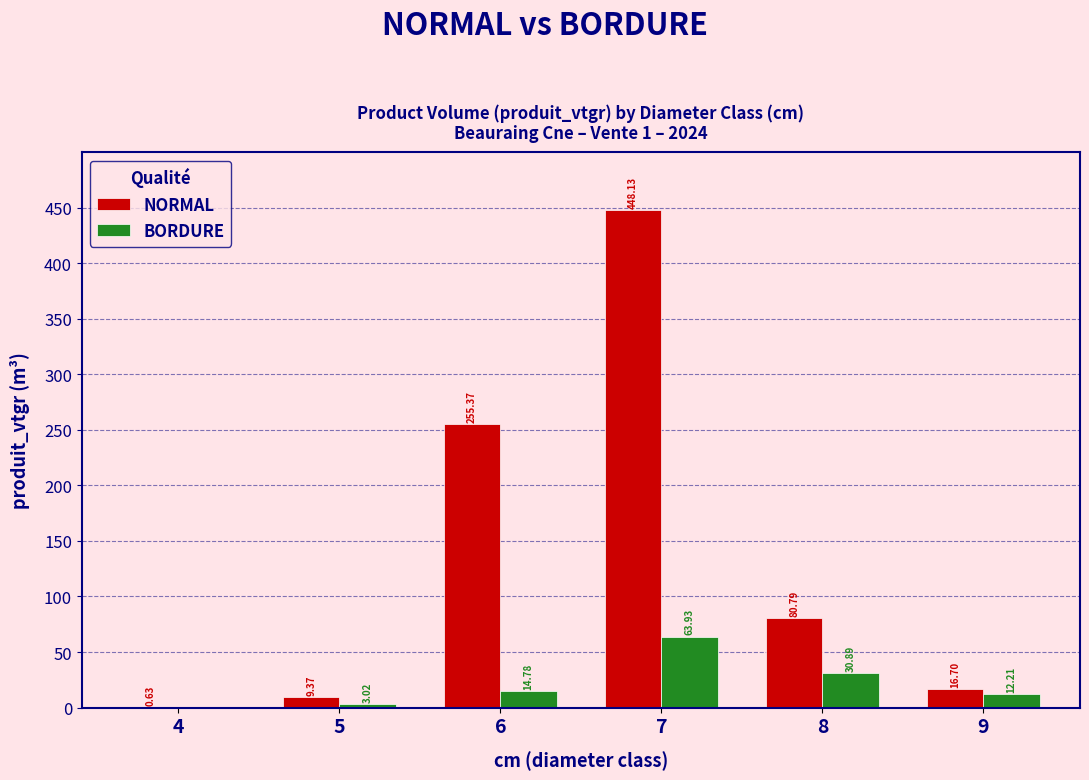

True or false: BORDURE has a value of 14.8 at 6.

True